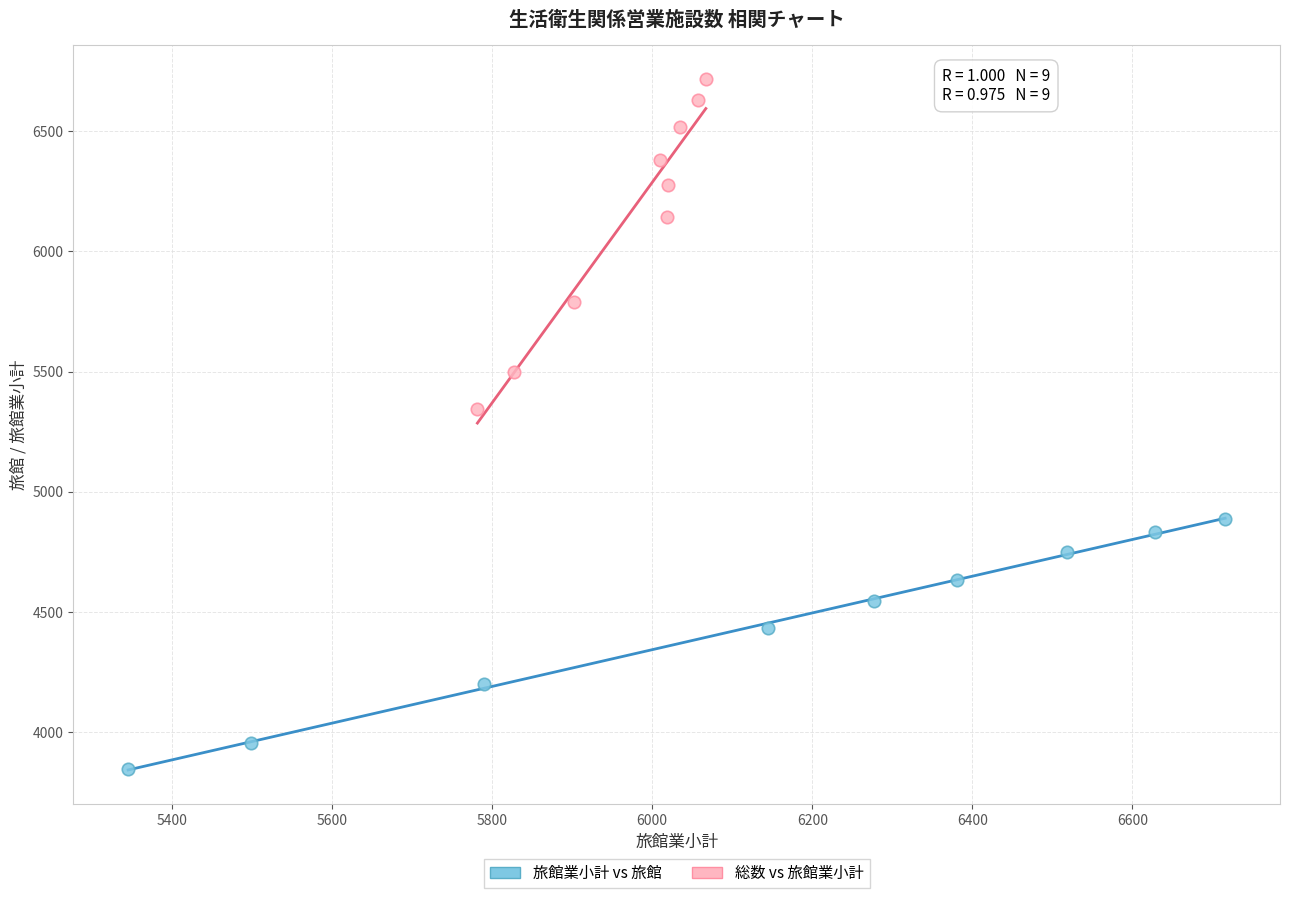

Which series has the largest Y range (max minus min)?

総数 vs 旅館業小計